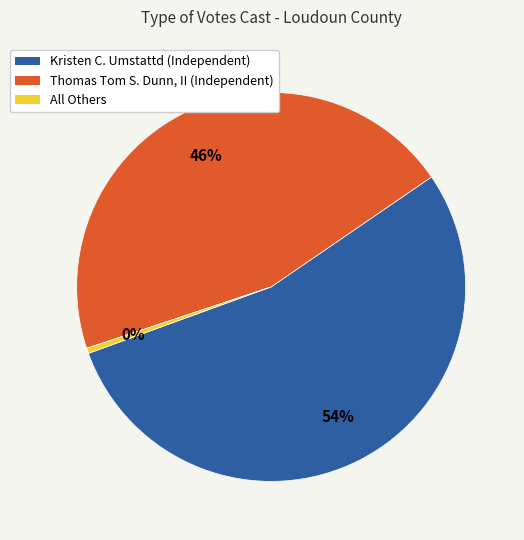

To the nearest percent, what percentage of the pie is Kristen C. Umstattd?

54%